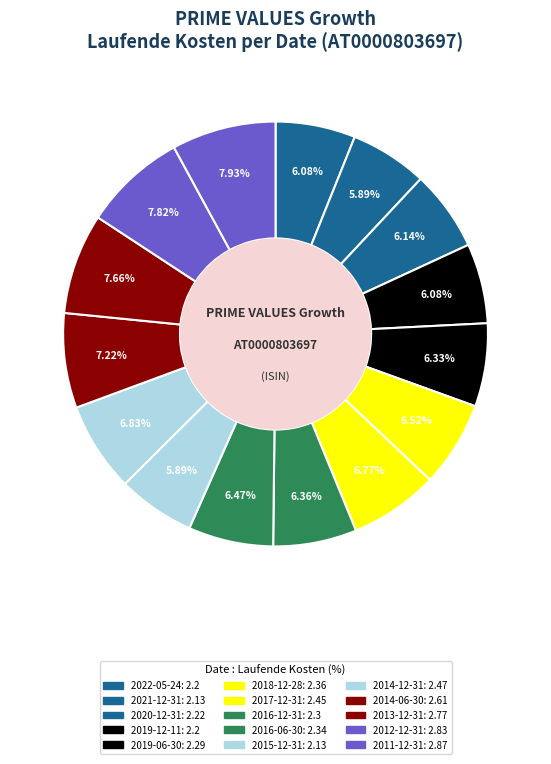

Count the number of slices in the pie.

15